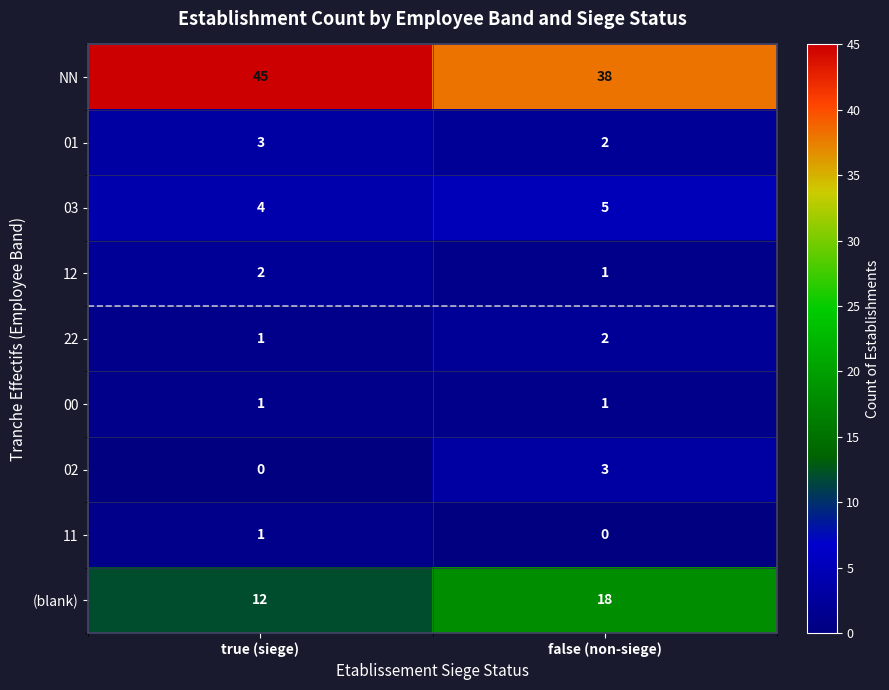

The value of 02 at true (siege) is 2. True or false?

False